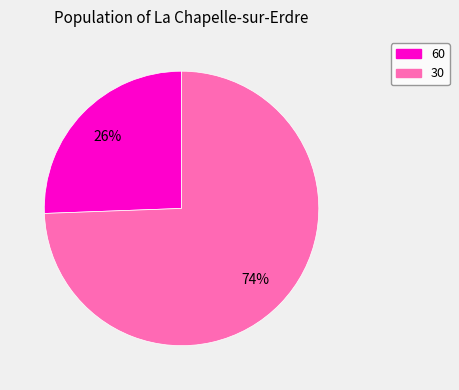

How many slices are in this pie chart?

2